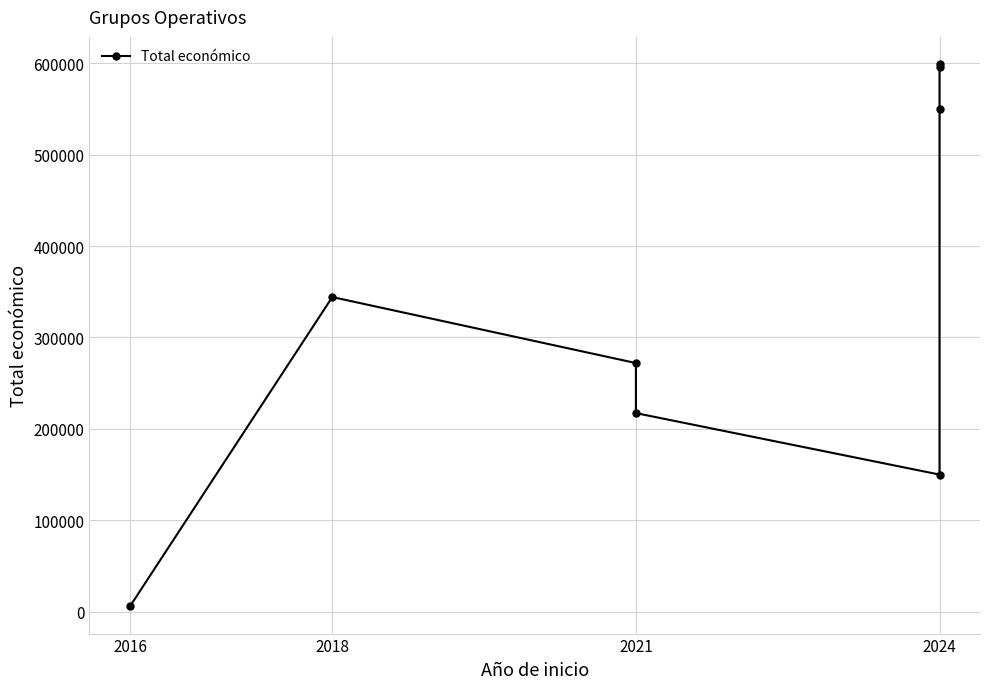

What is the sum of all values?

2734007